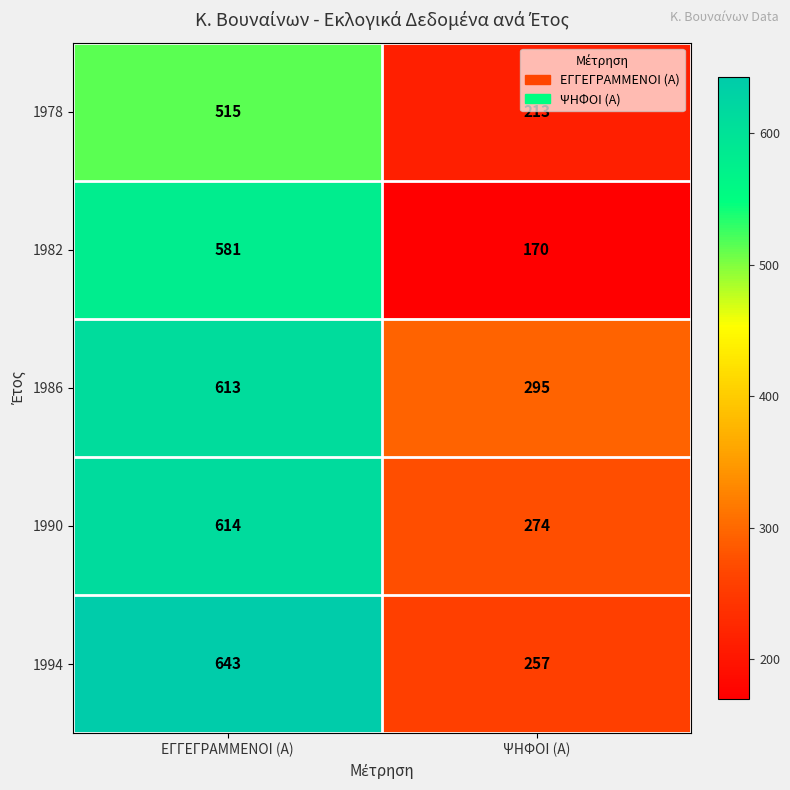

The value of 1982 at ΕΓΓΕΓΡΑΜΜΕΝΟΙ (Α) is 581. True or false?

True